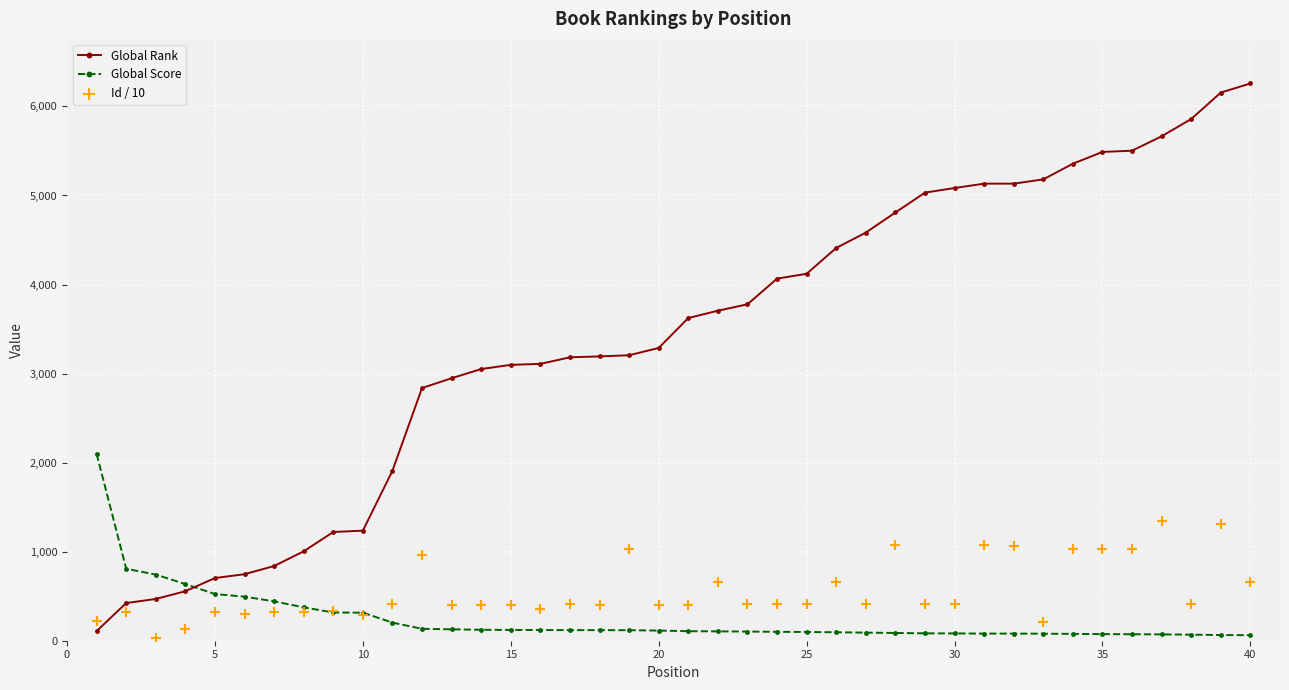

Which series has the widest spread of Y values?

Global Rank